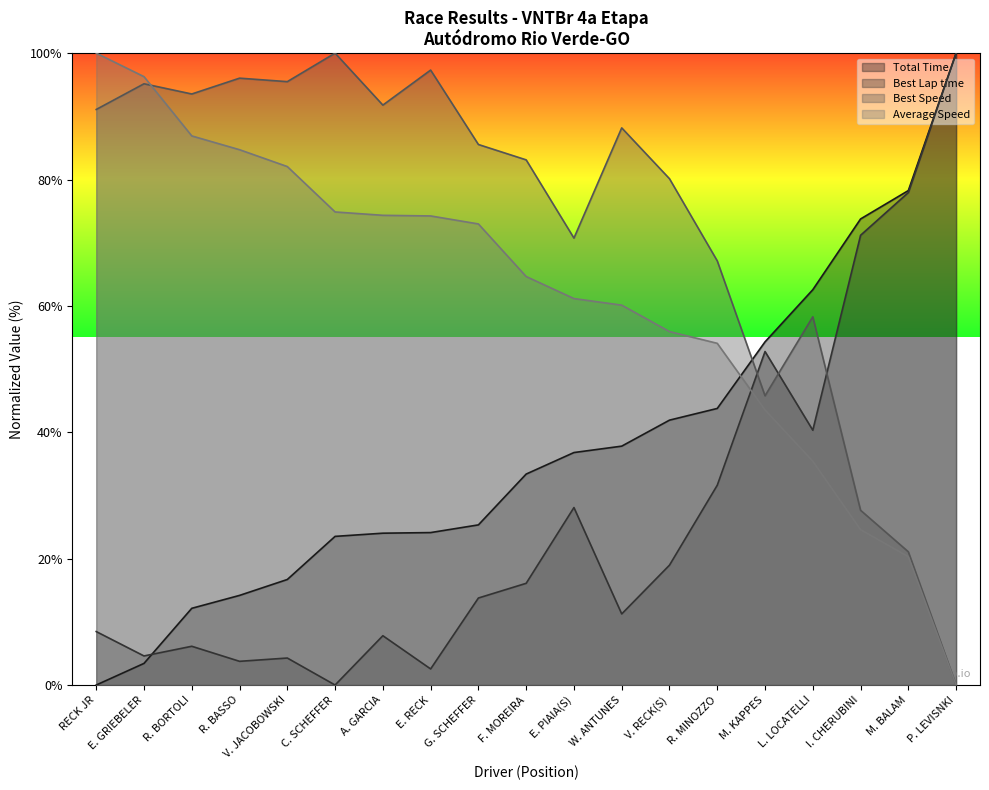

At which label does Total Time first exceed 33?

F. MOREIRA